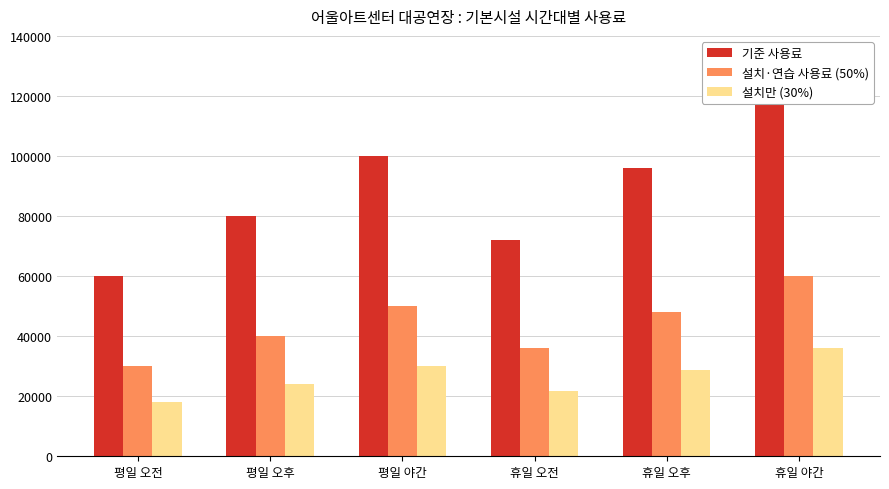

Which series has the largest total across all categories?

기준 사용료